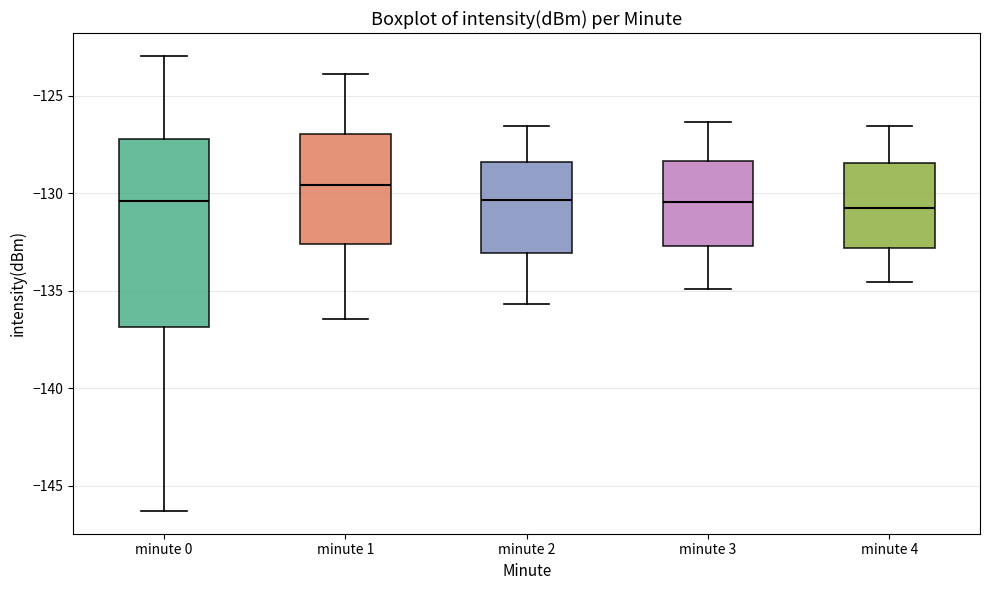

Which box's median line is the highest?

minute 1